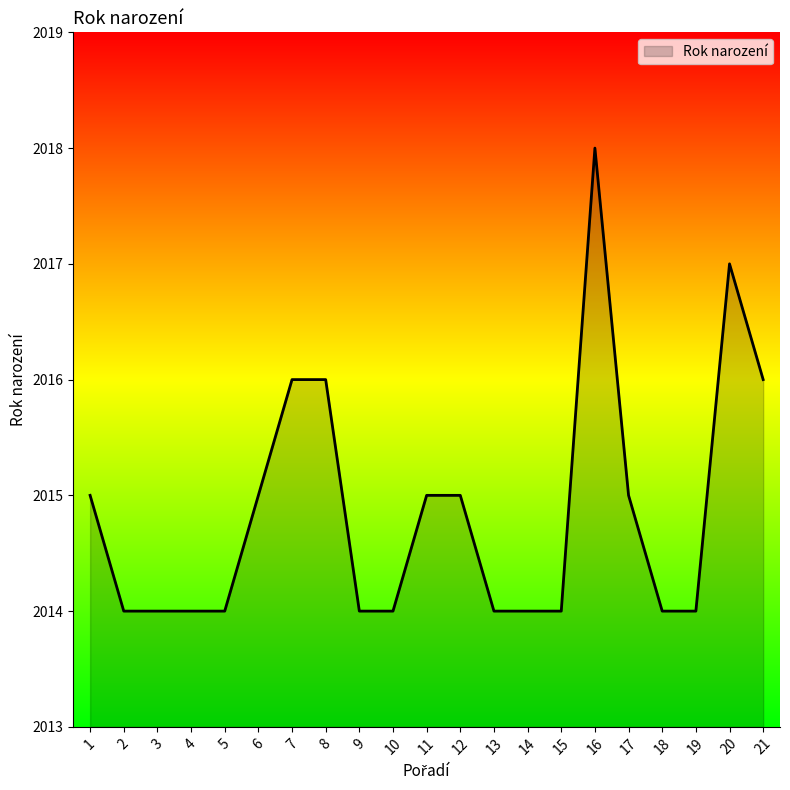

What is the difference between the maximum and minimum values?

4